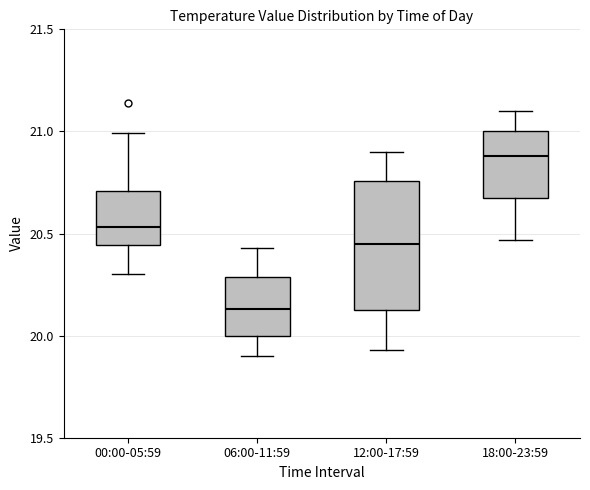

Comparing the boxes themselves (not the whiskers), which one is the tallest?

12:00-17:59